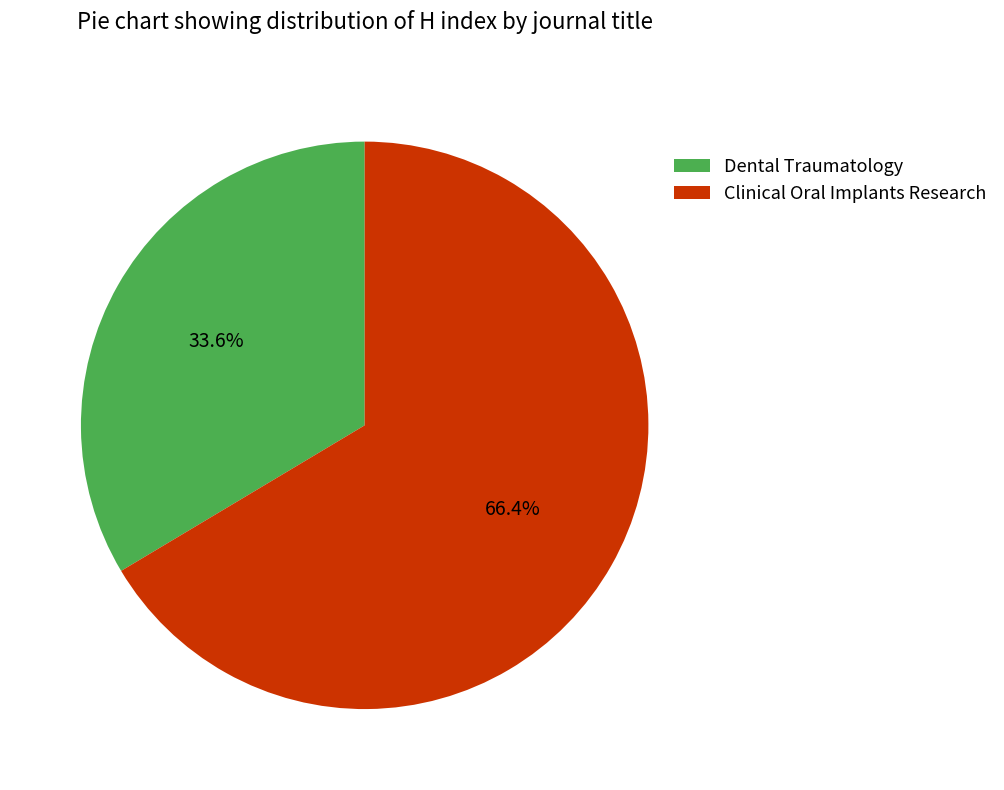

Count the number of slices in the pie.

2